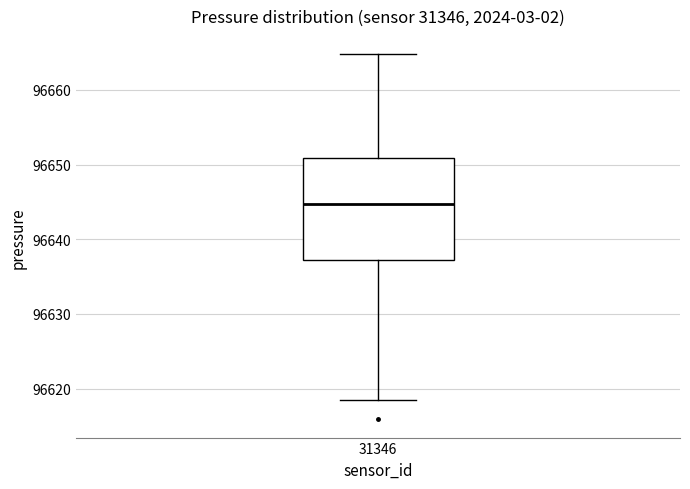

Read this box plot against the y-axis: the position of the median line, the range covered by the box, and the ends of both whiskers. The values are not printed on the chart, so give them approximately, as read against the axis.

median 96645, box 96637 to 96651, whiskers 96618 to 96665